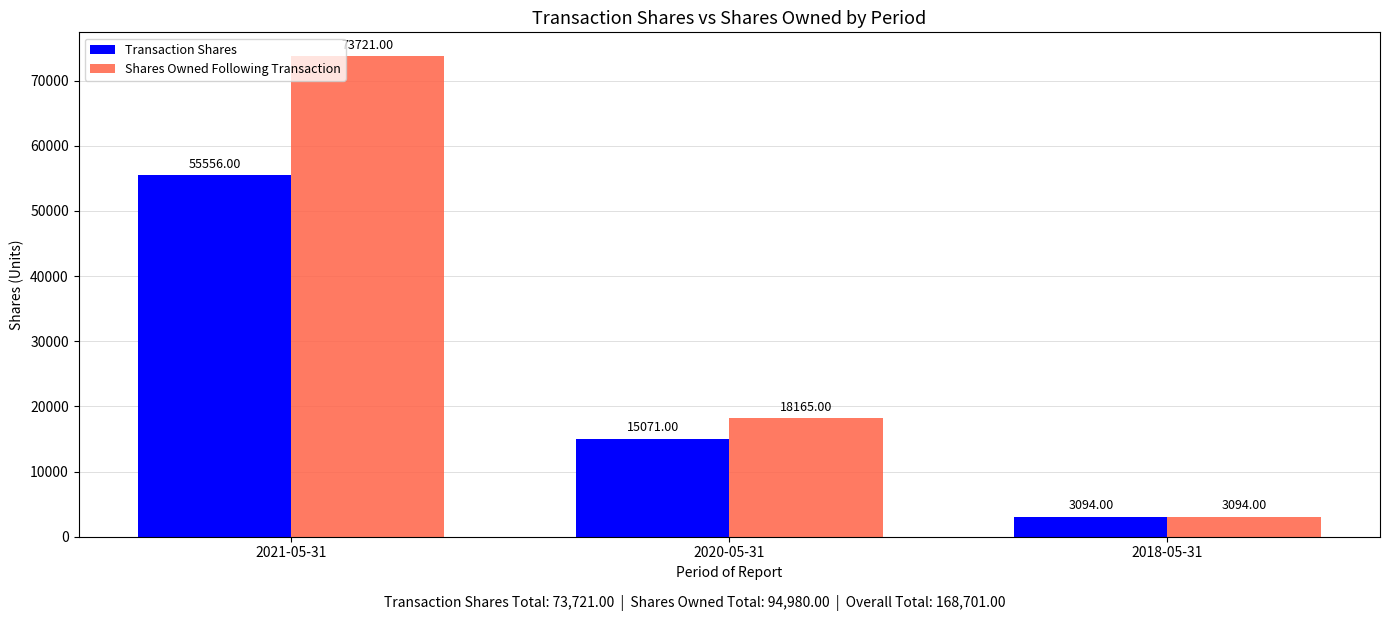

The value of Transaction Shares at 2021-05-31 is 55556. True or false?

True